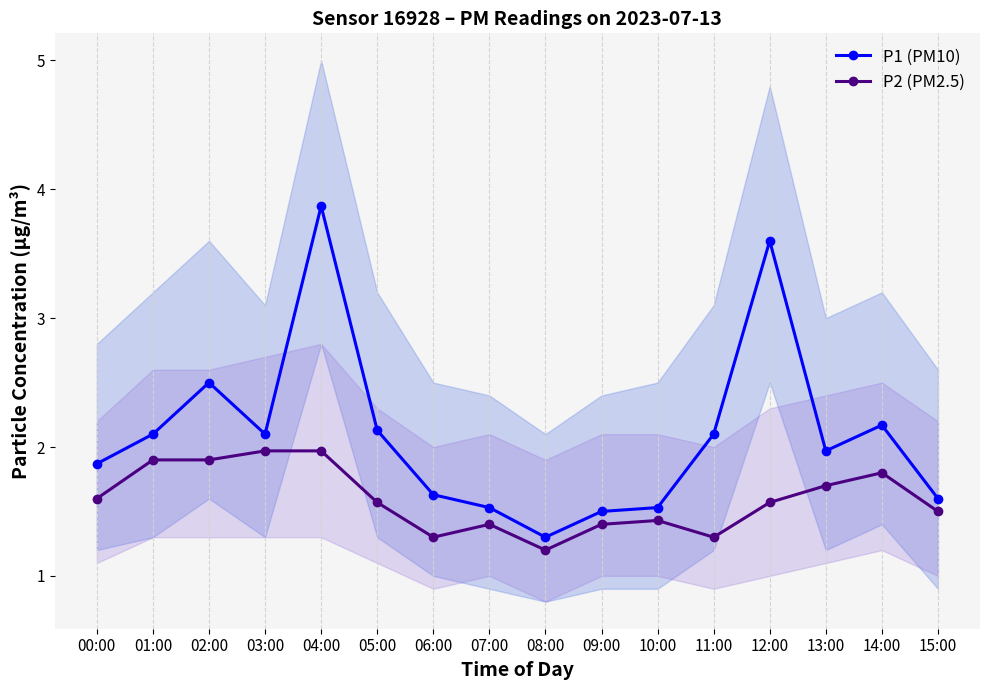

Where is P1 (PM10) nearest to the value 2?

13:00